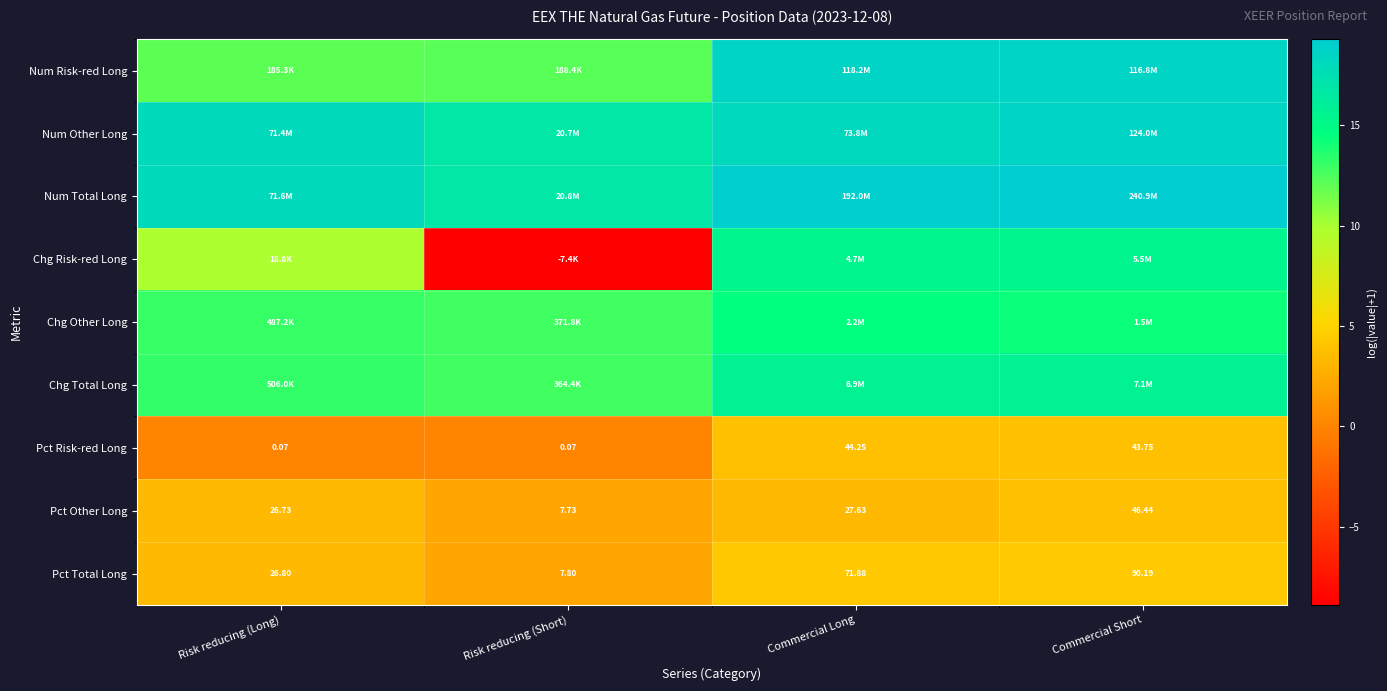

Where does the Pct Total Long series first go above 71?

Commercial Long